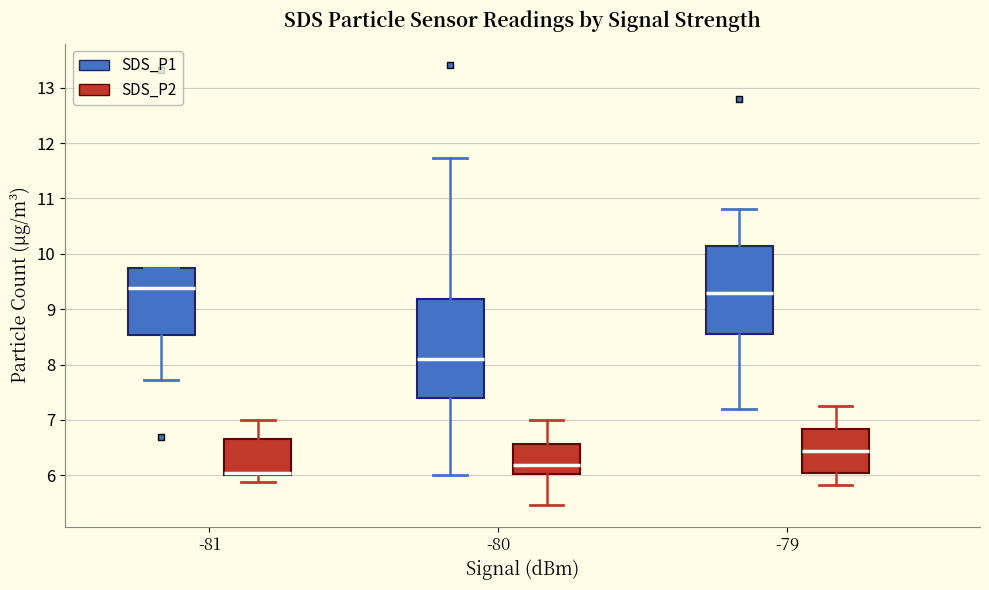

Which box is the tallest, from its lower edge to its upper edge?

-80 (SDS_P1)